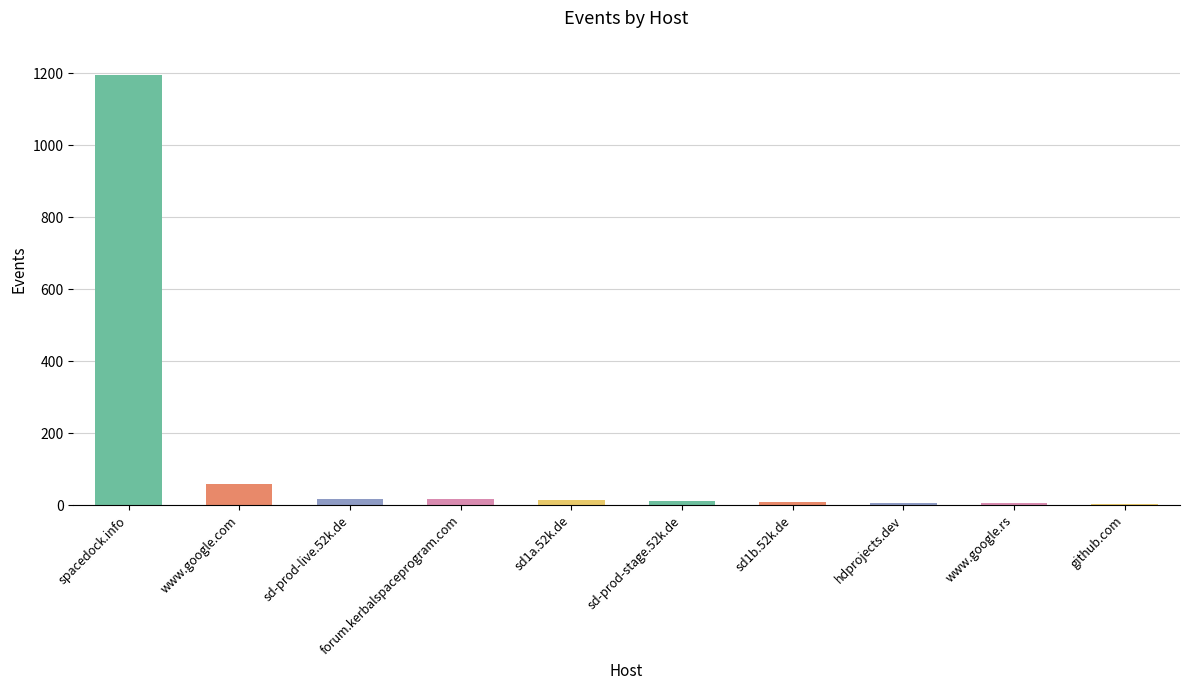

How many data points does each series have?

10